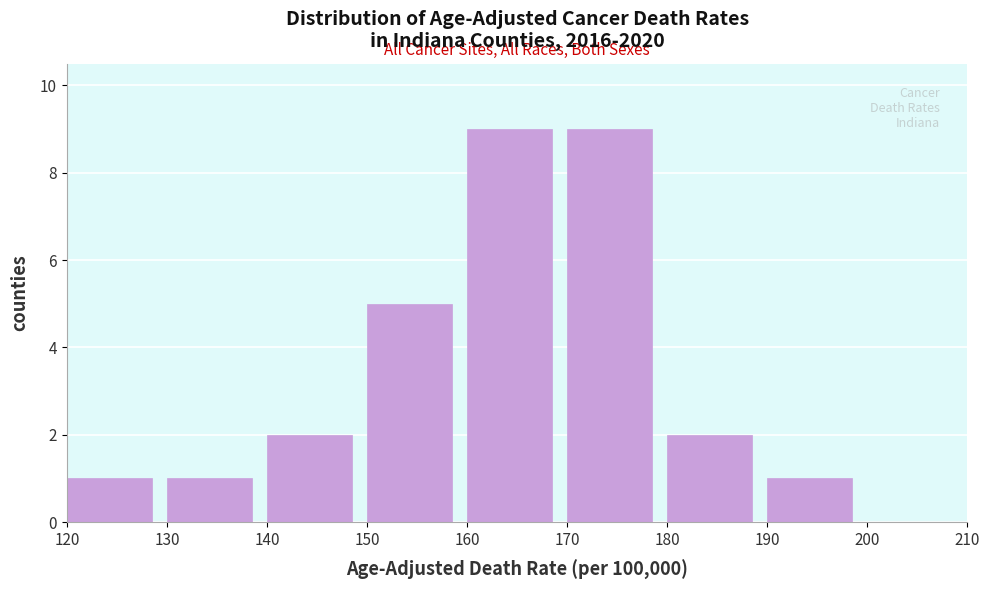

How tall is the bar that spans 160 to 170 on the x-axis? The values are not printed on the chart, so give them approximately, as read against the axis.

9